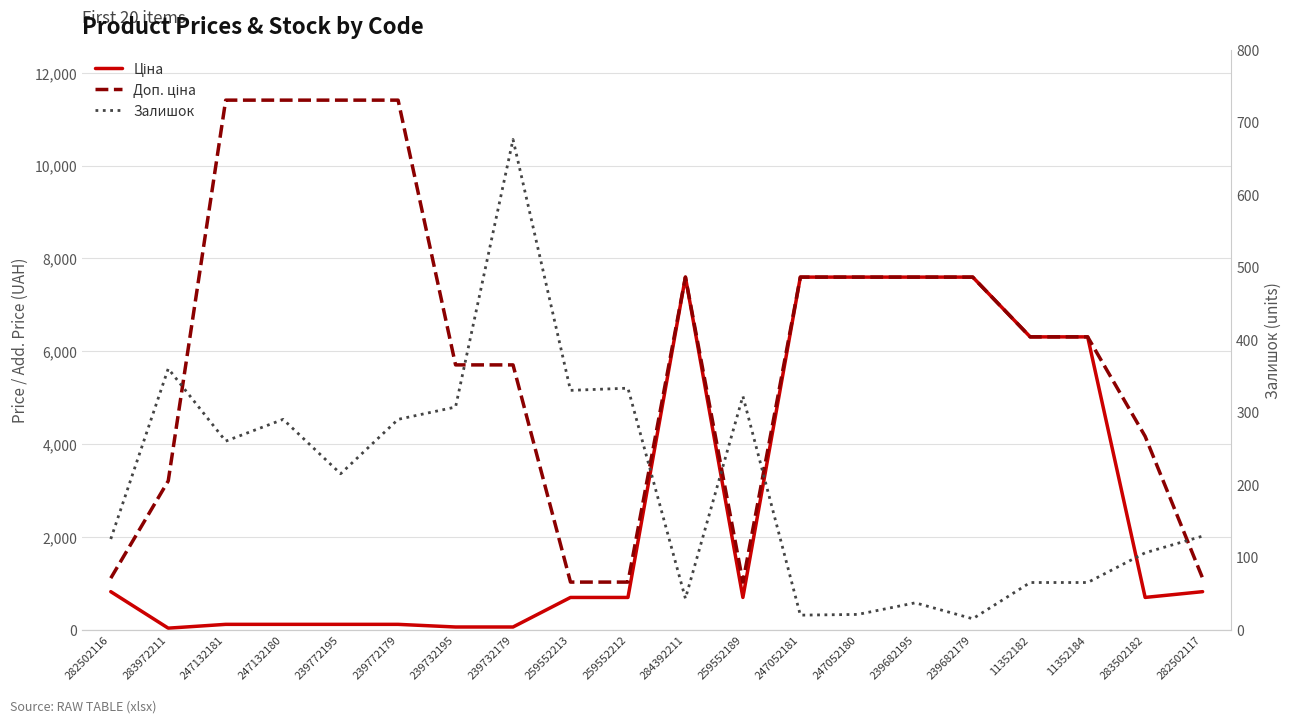

Where is Ціна nearest to the value 3814?

11352182